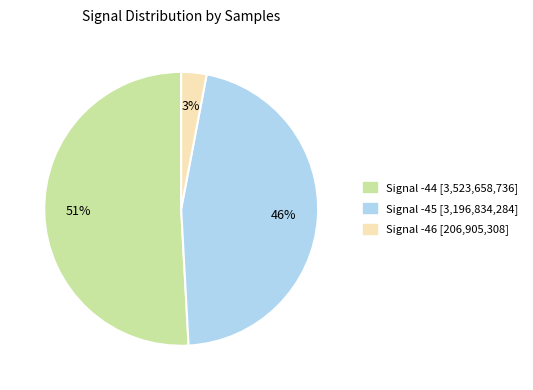

How many segments does this pie chart have?

3